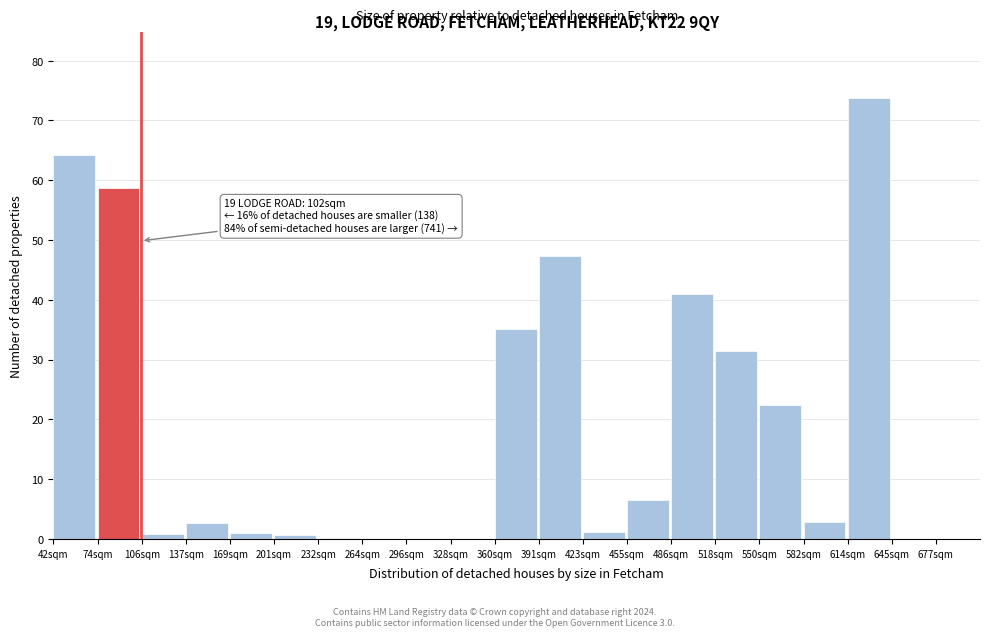

What is the sum of the values at 137sqm and 614sqm?

76.4